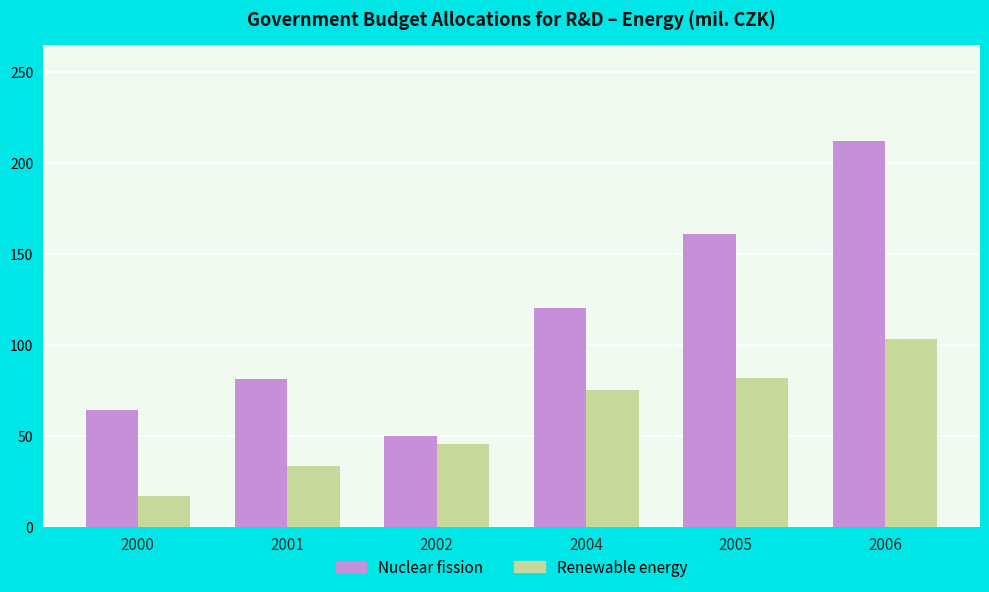

Which series has the largest range (max minus min)?

Nuclear fission